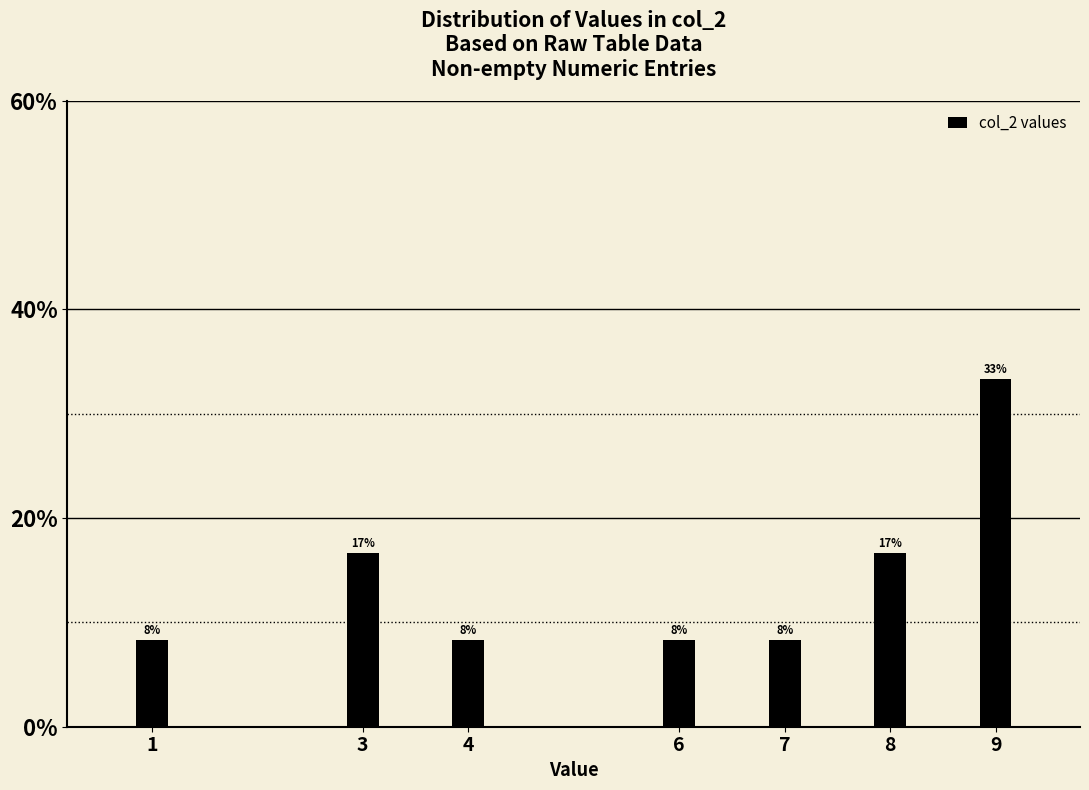

How many bars are there in total?

7